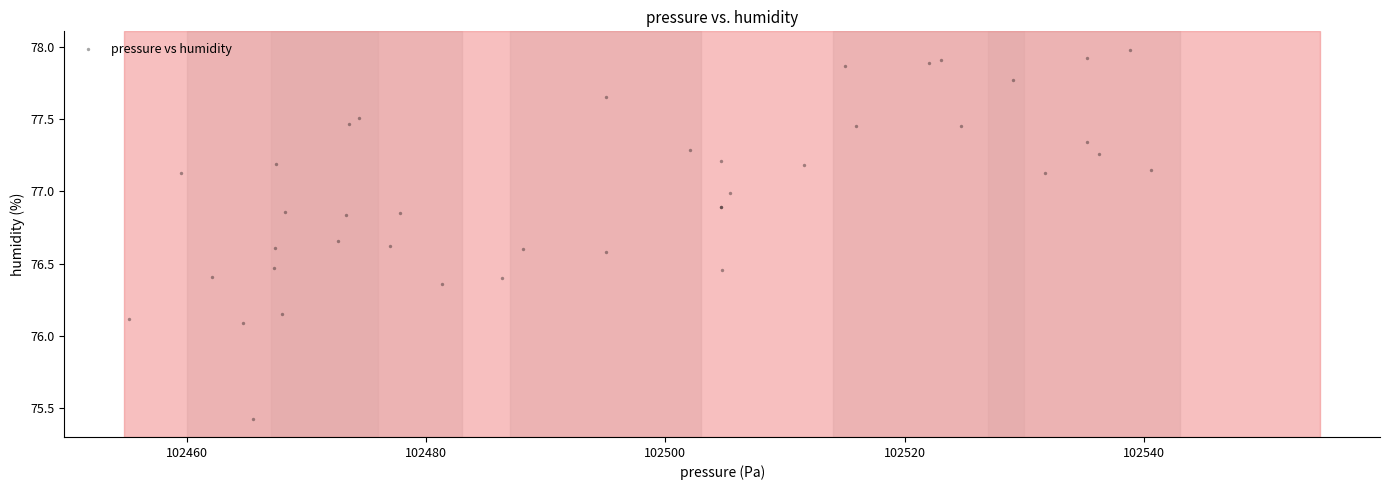

What Y value in the scatter plot is closest to 76?

76.1